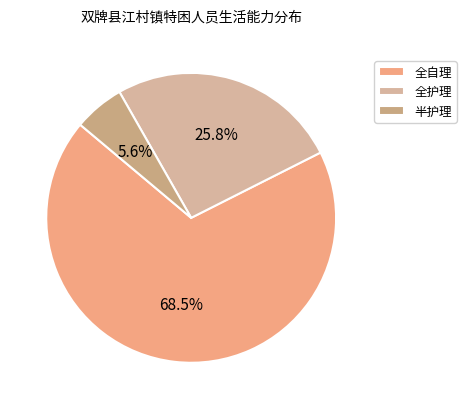

Rank the categories by value from lowest to highest.

半护理, 全护理, 全自理